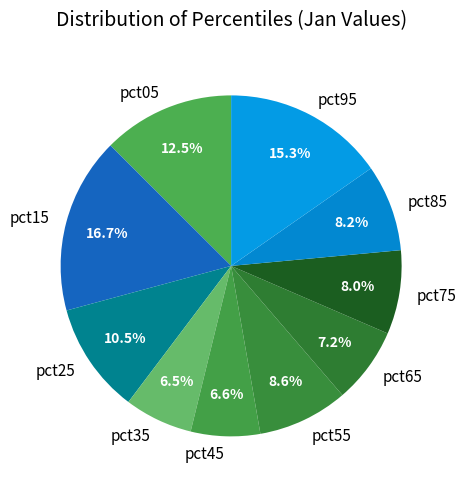

Which has a higher value, pct85 or pct65?

pct85